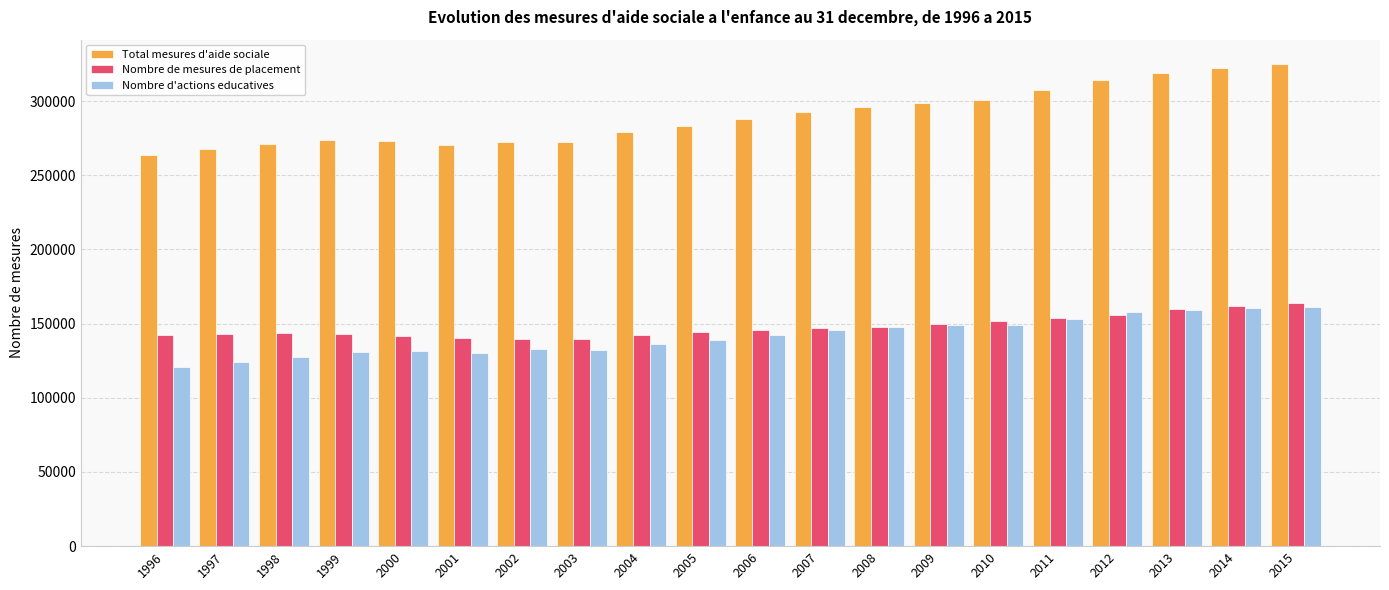

How many series are shown in this chart?

3